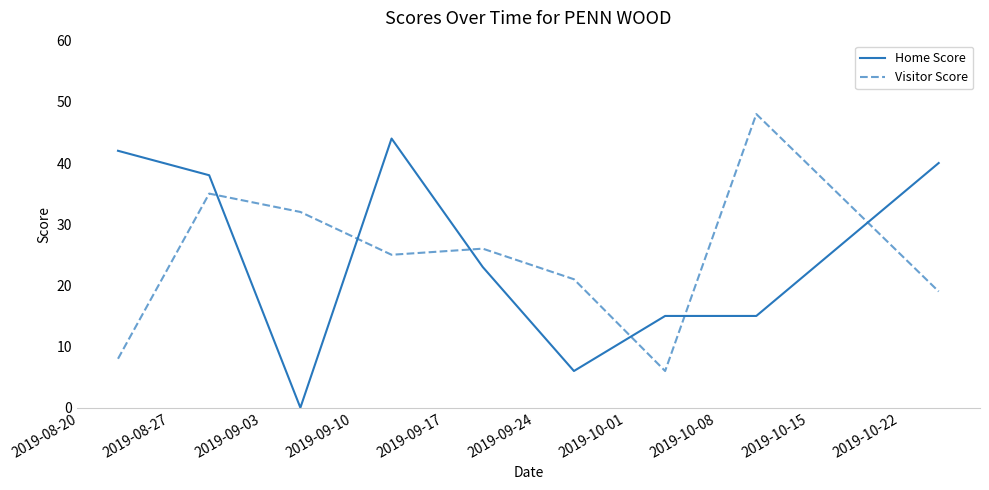

What is the difference between the maximum and minimum values in the Home Score series?

44